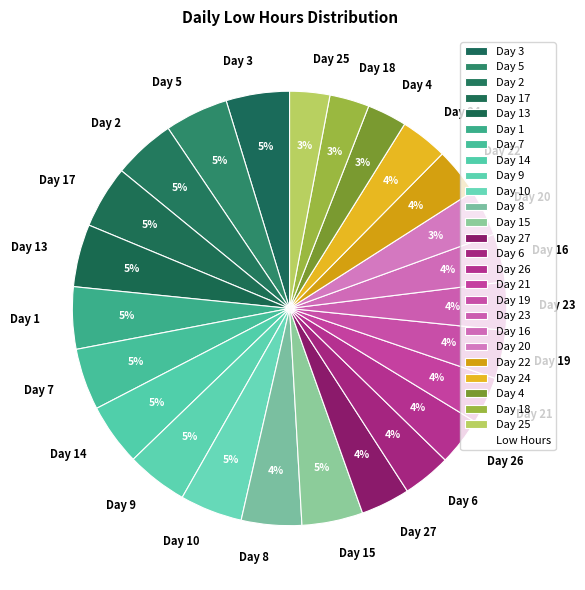

To the nearest percent, what percentage of the pie is Day 23?

4%